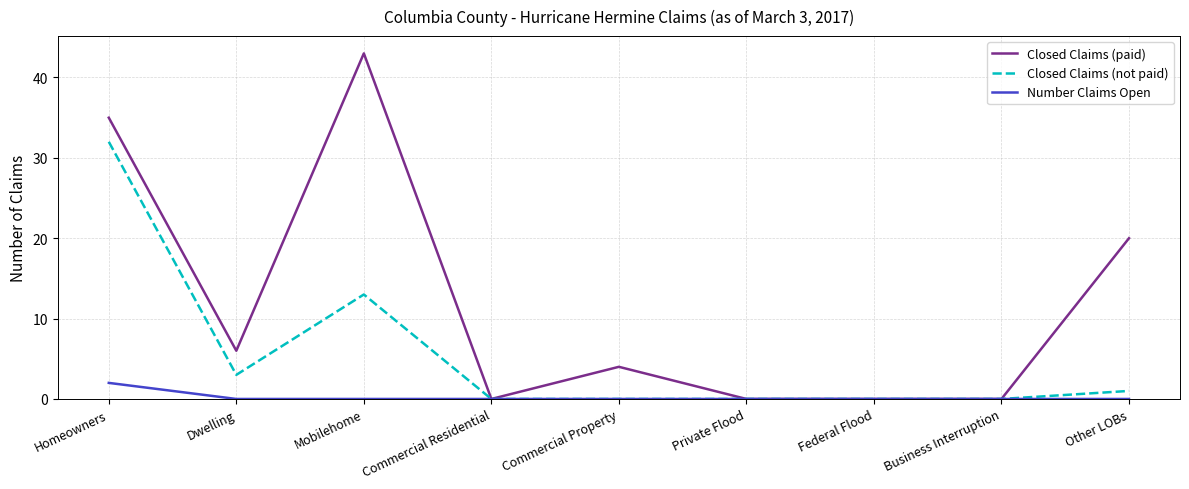

The Closed Claims (paid) series shows -27 at Commercial Residential. True or false?

False